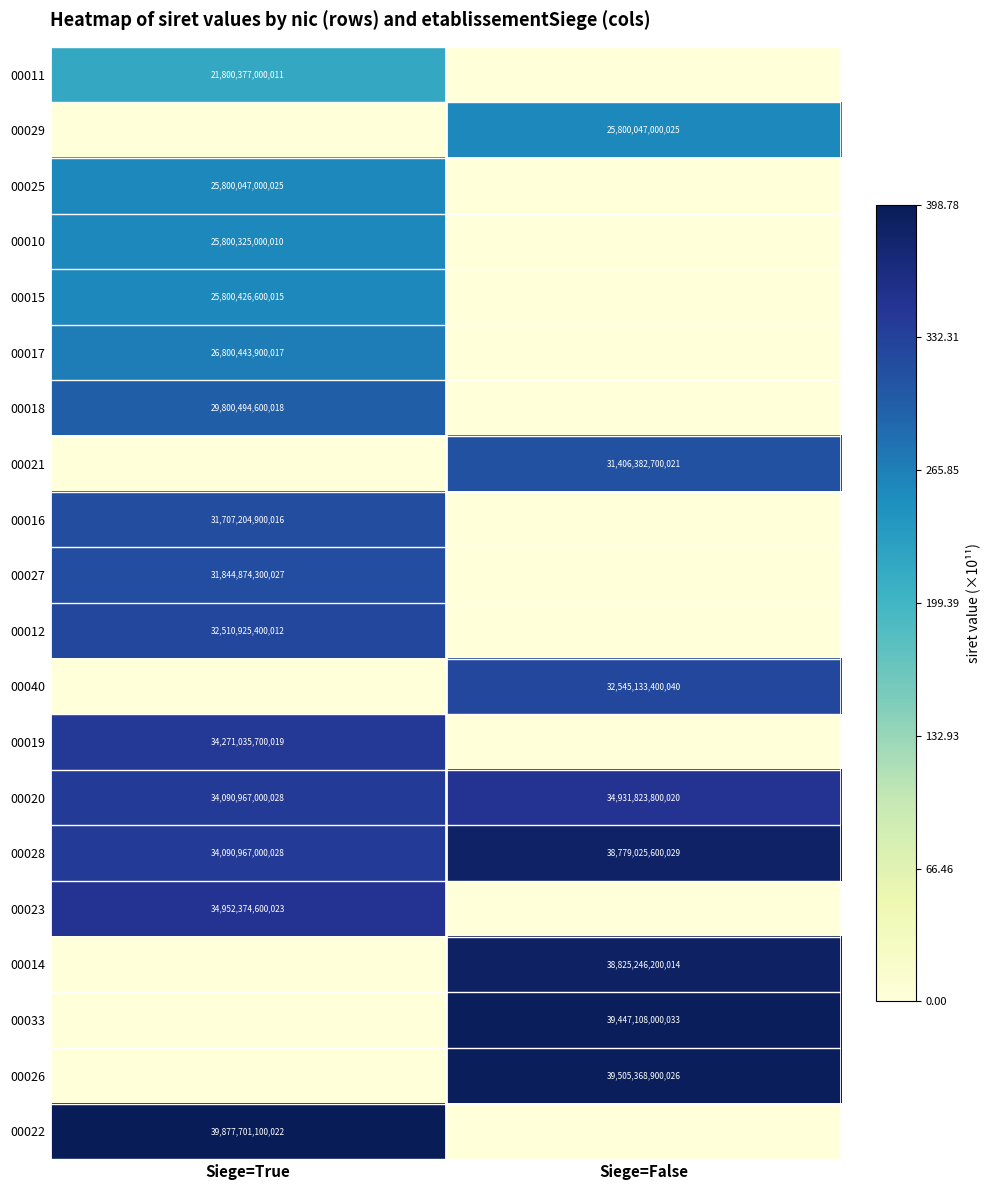

True or false: 00018 has a value of 42624033846563 at Siege=True.

False